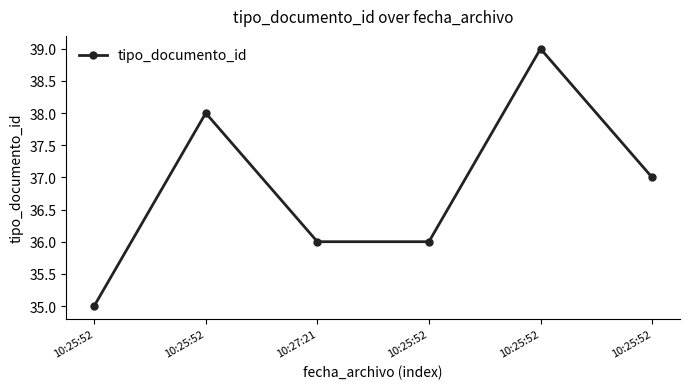

How many categories are shown in the chart?

6